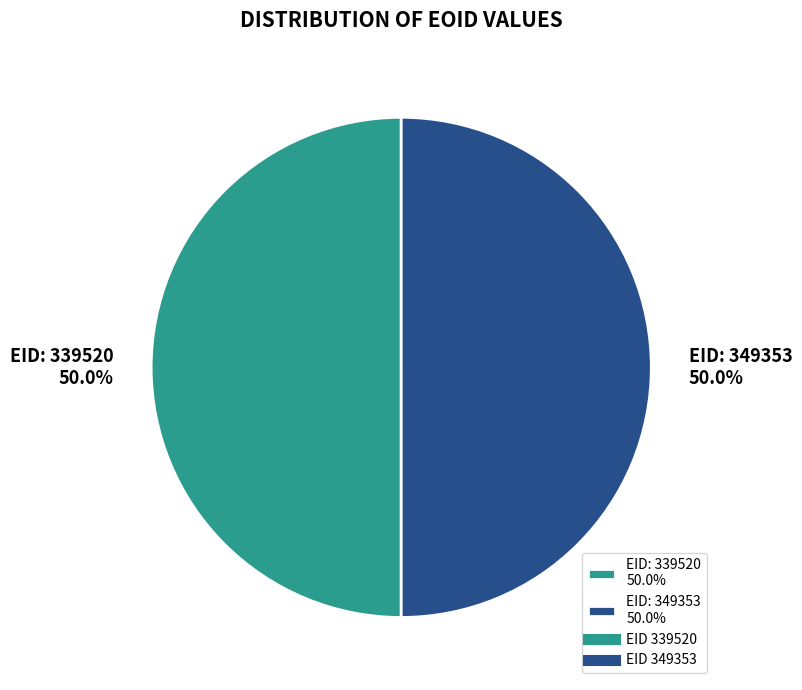

Approximately how many times larger is the value at EID: 339520 50.0% compared to EID: 349353 50.0%?

1.0